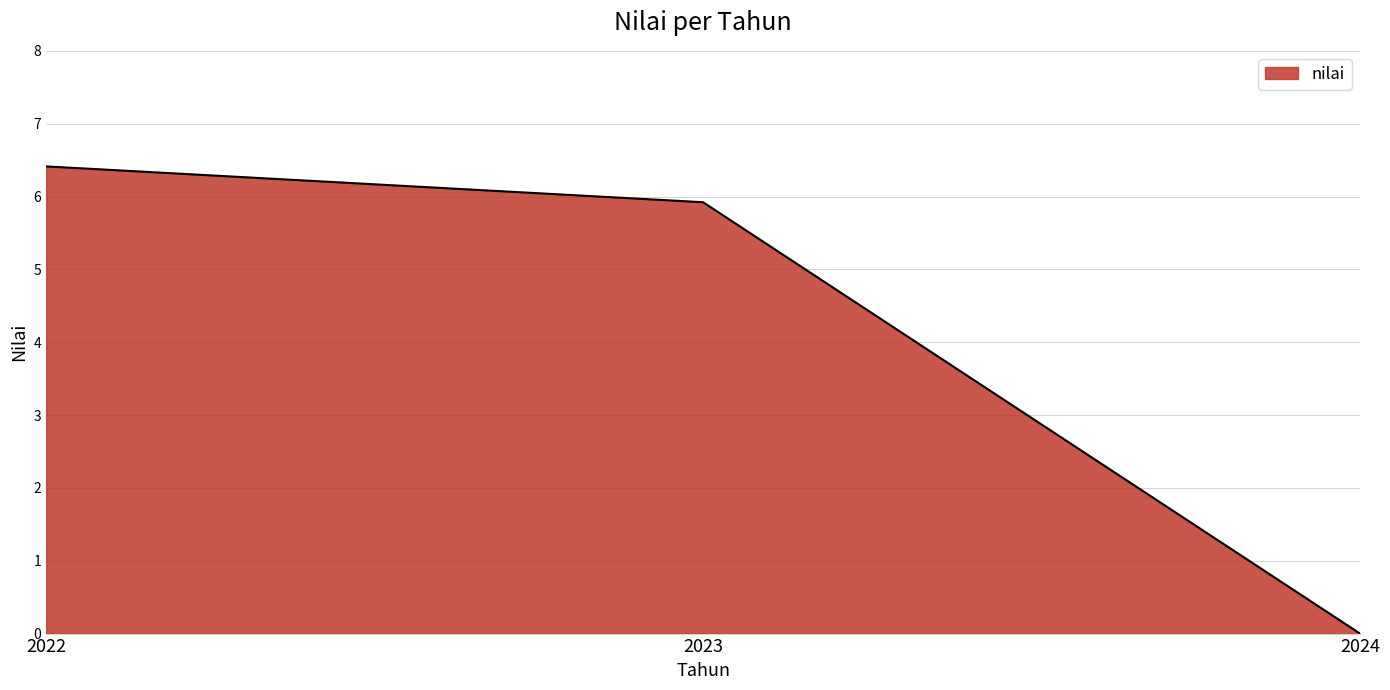

List the labels in order of value, smallest first.

2024, 2023, 2022